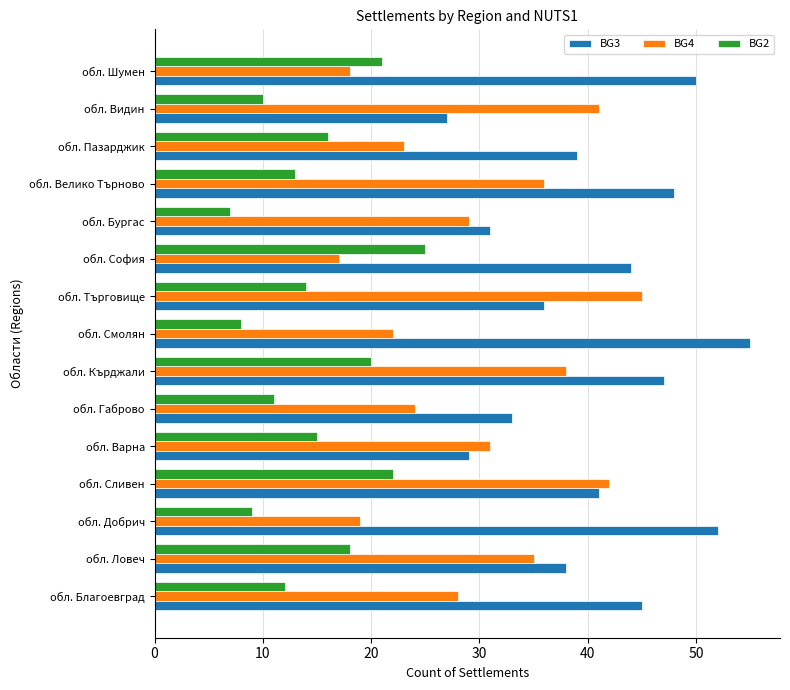

At how many categories does at least one series exceed 26?

15